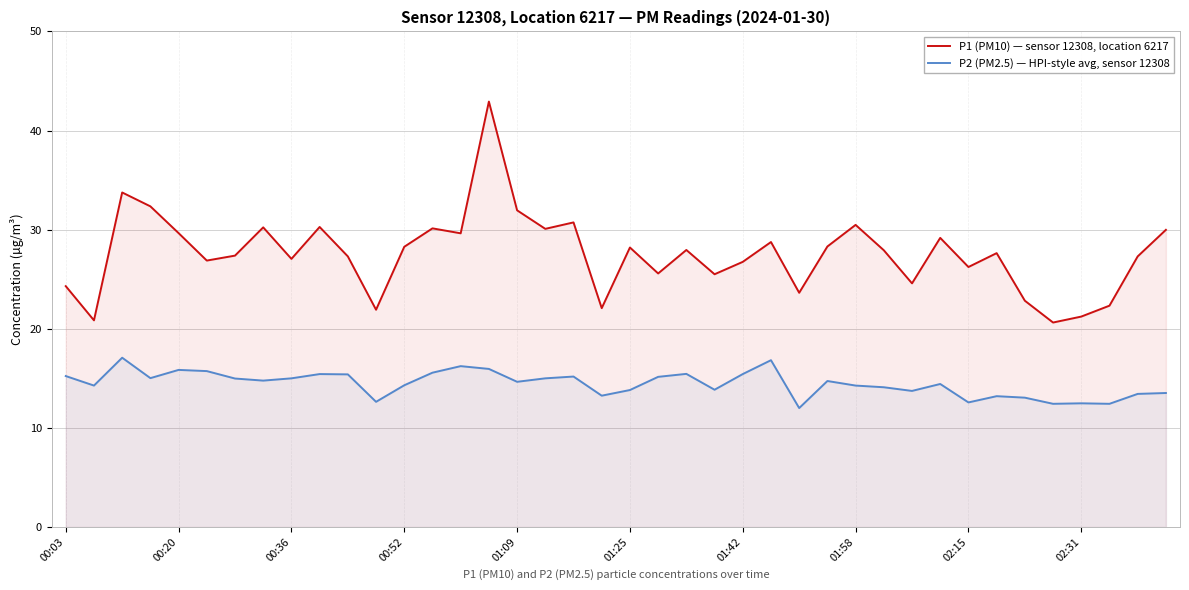

Where is P2 (PM2.5) — HPI-style avg, sensor 12308 nearest to the value 14?

29